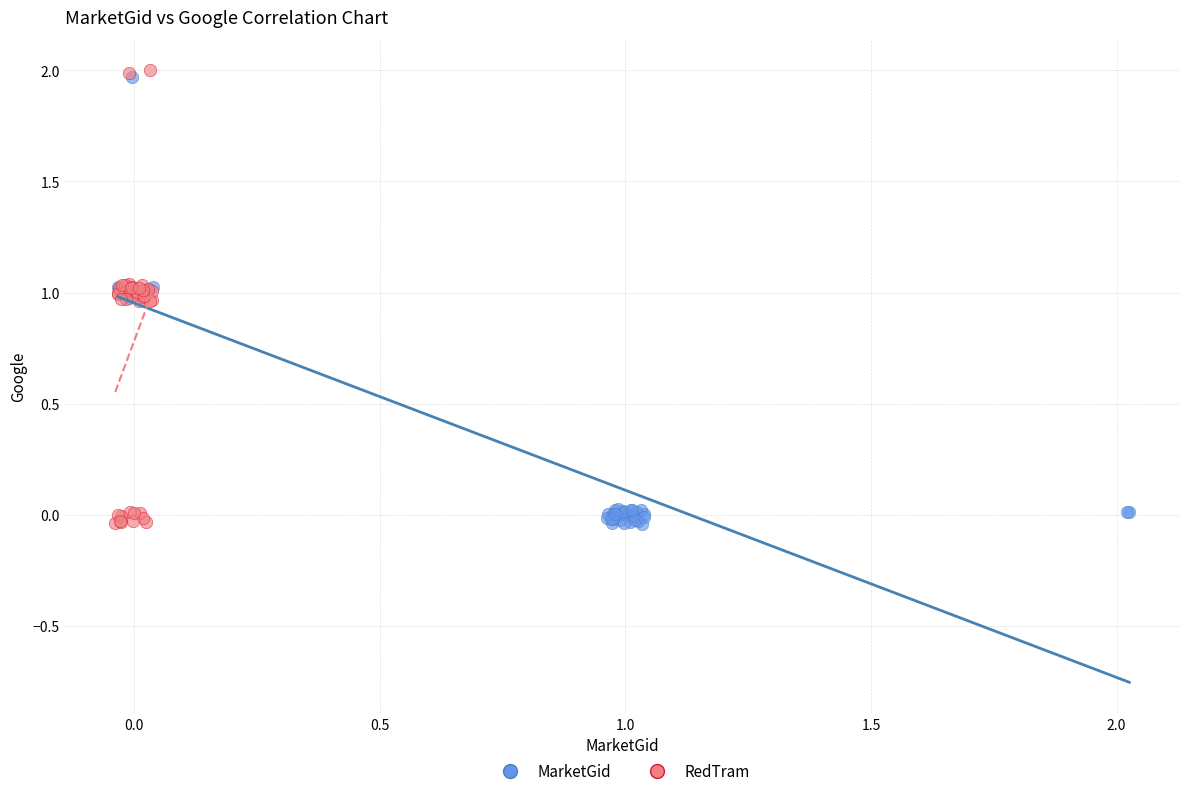

Which series contains the highest Y value?

RedTram